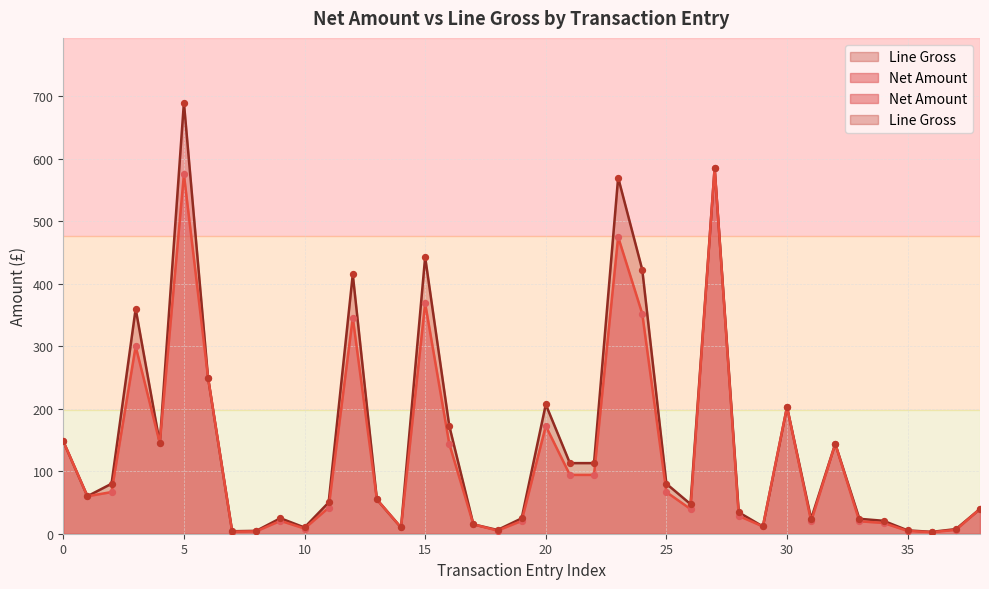

What are all the series names shown in the legend?

Net Amount, Line Gross